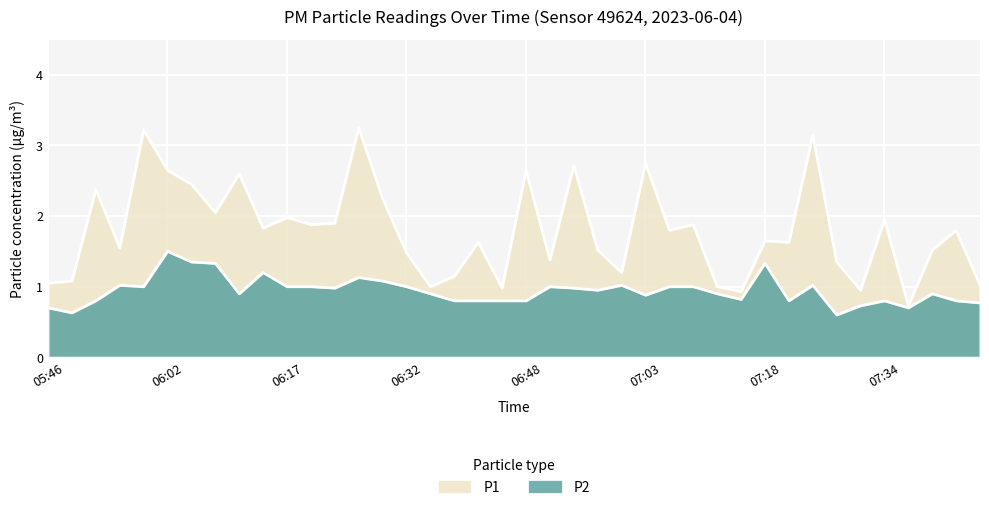

What is the label of the 24th point from the left?

06:57